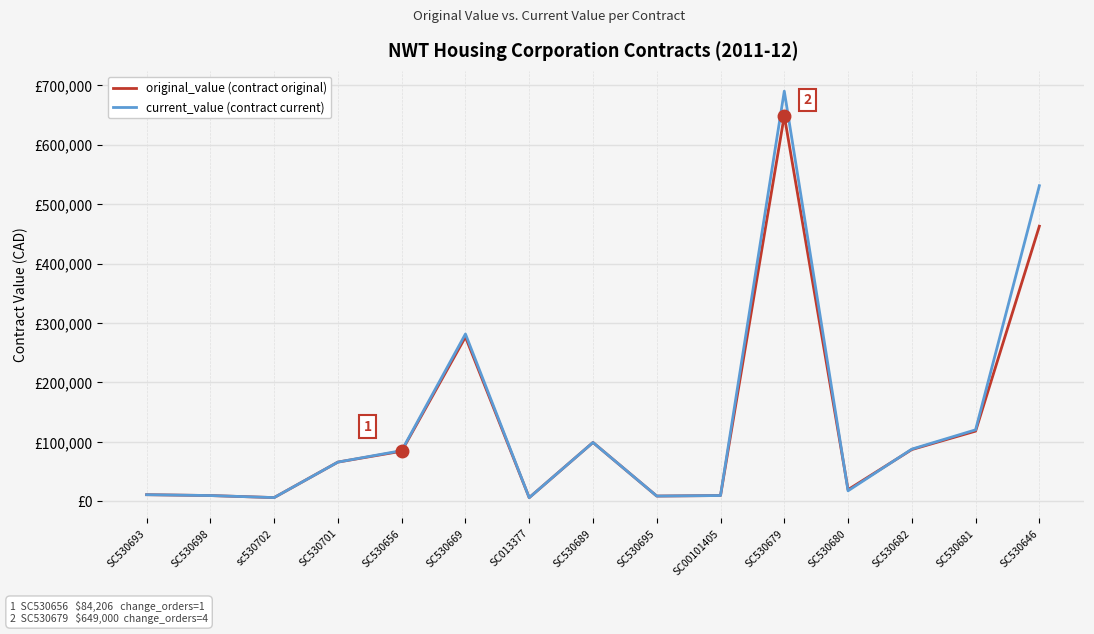

What are all the series names shown in the legend?

original_value (contract original), current_value (contract current)